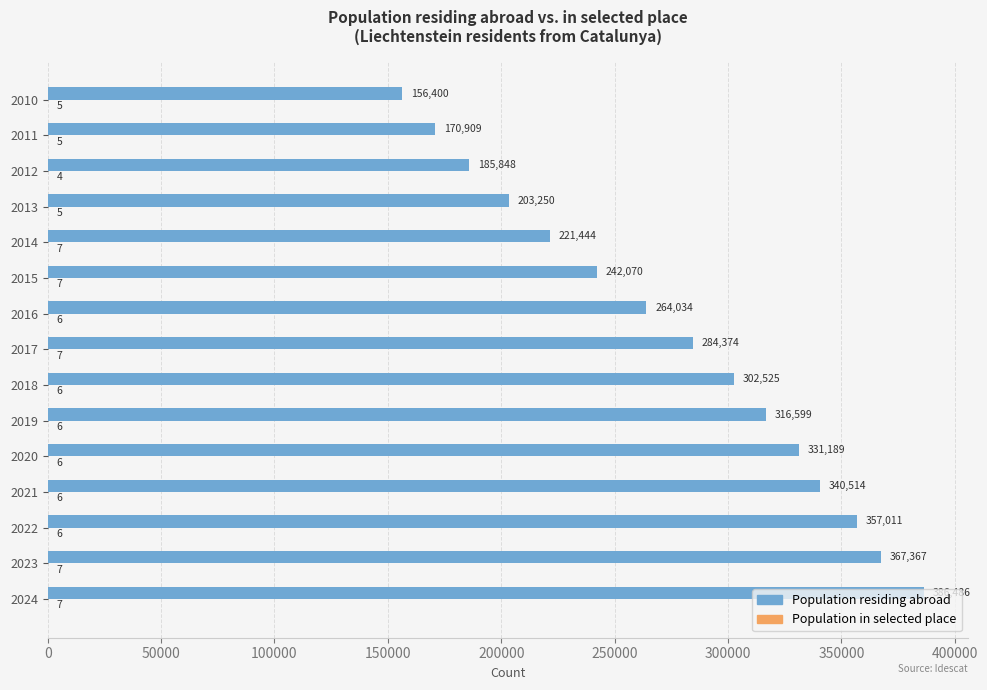

The value of Population residing abroad at 2016 is 94990. True or false?

False